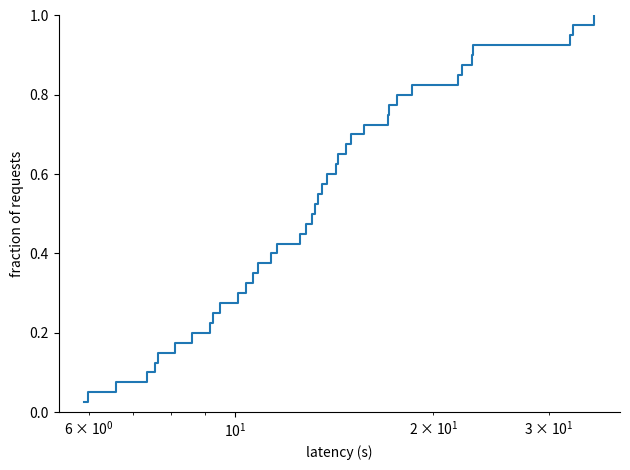

How many lines are shown in the chart?

1